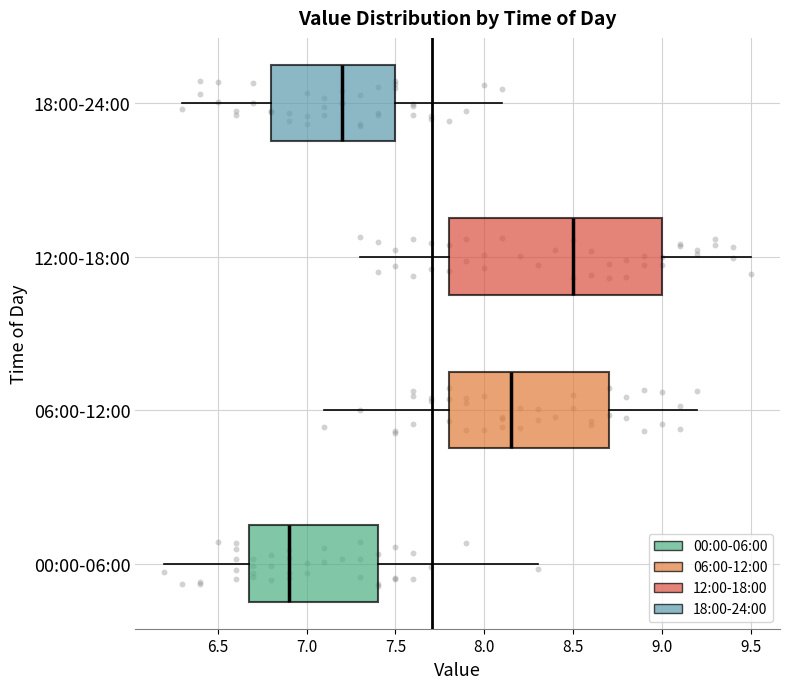

Which box is the widest, from its left edge to its right edge?

12:00-18:00